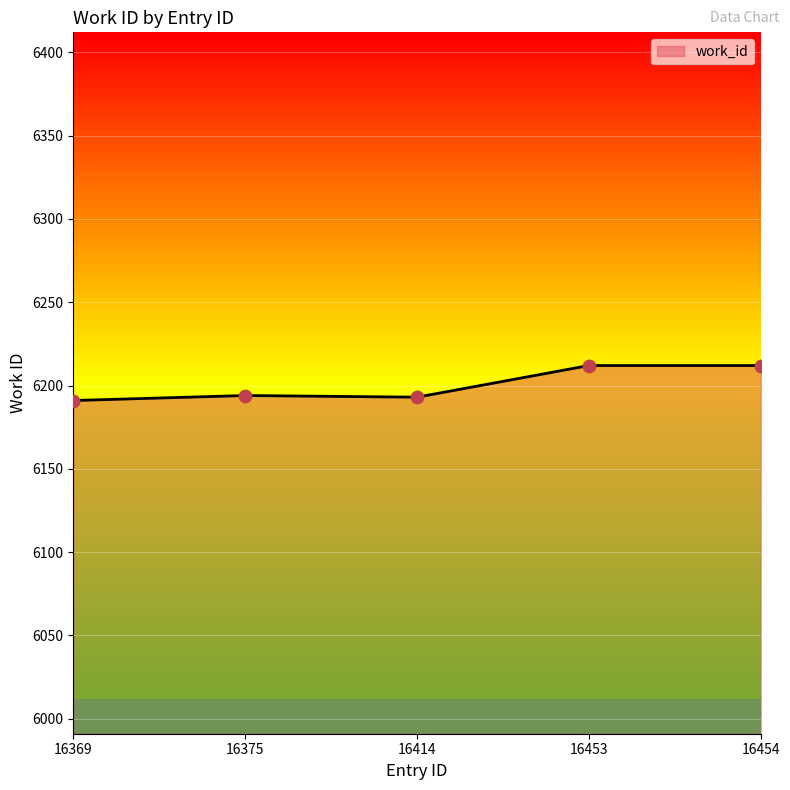

Which has a higher value, 16369 or 16454?

16454